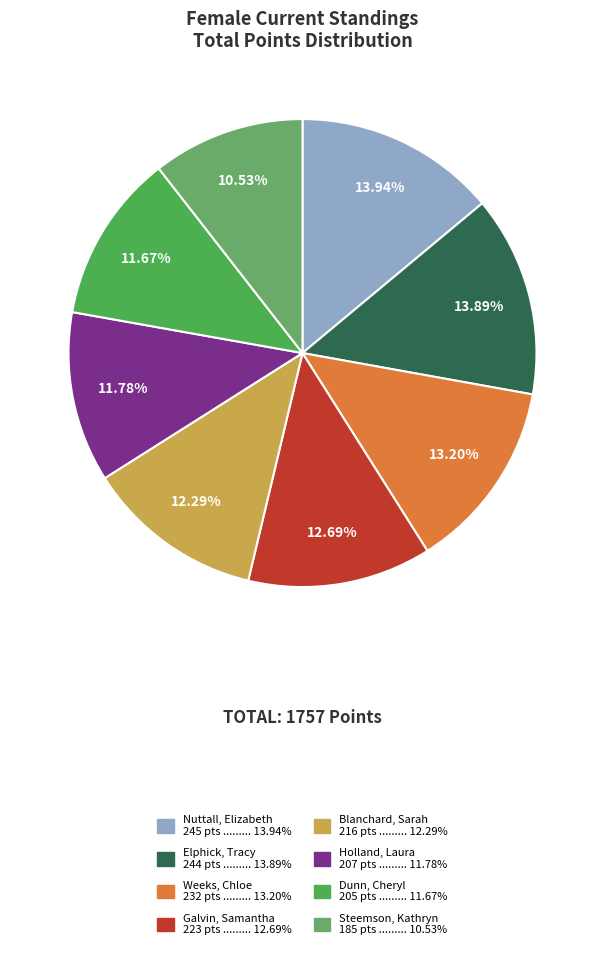

What percentage is the Galvin, Samantha slice, to the nearest percent?

13%